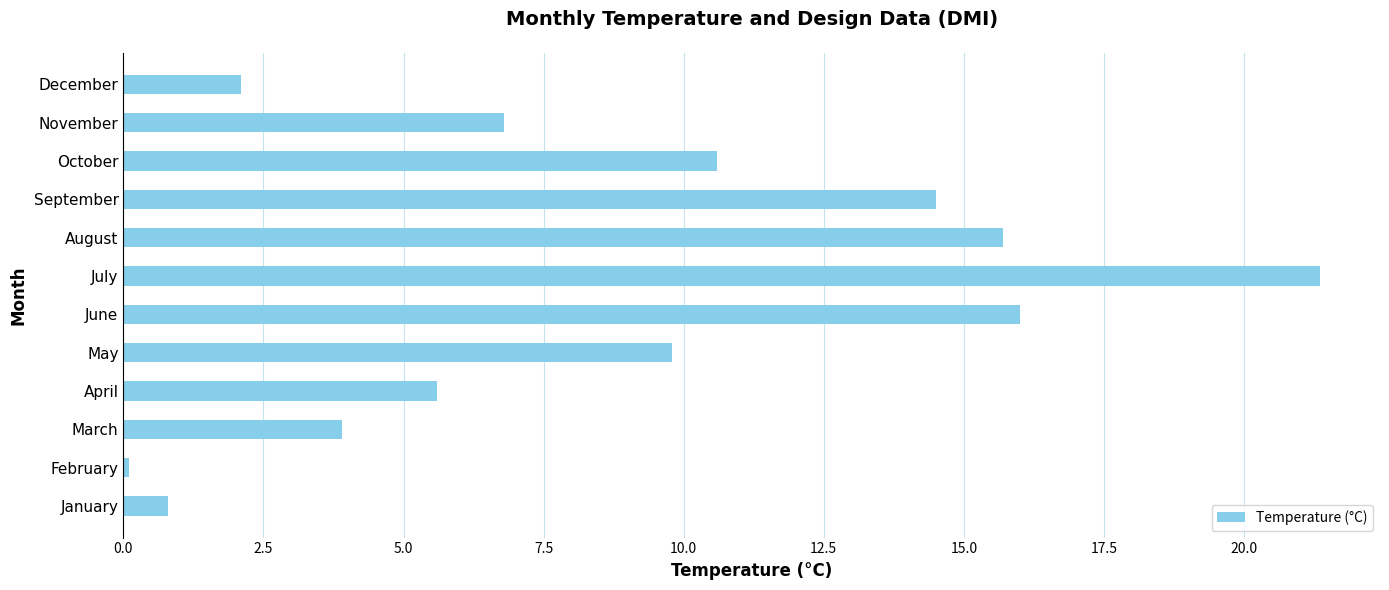

What is the sum of all values?

107.3